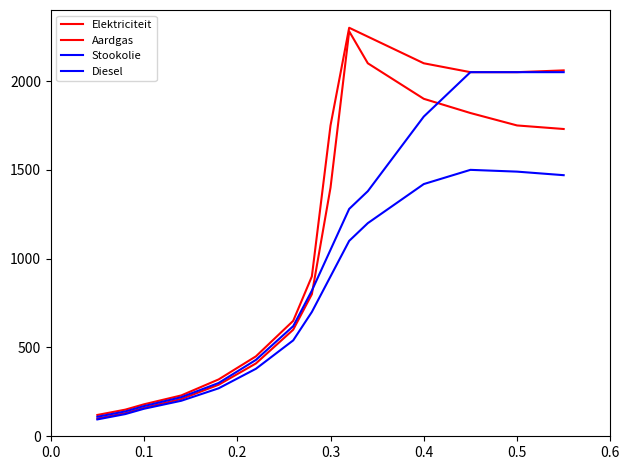

Does the chart have visible grid lines?

No